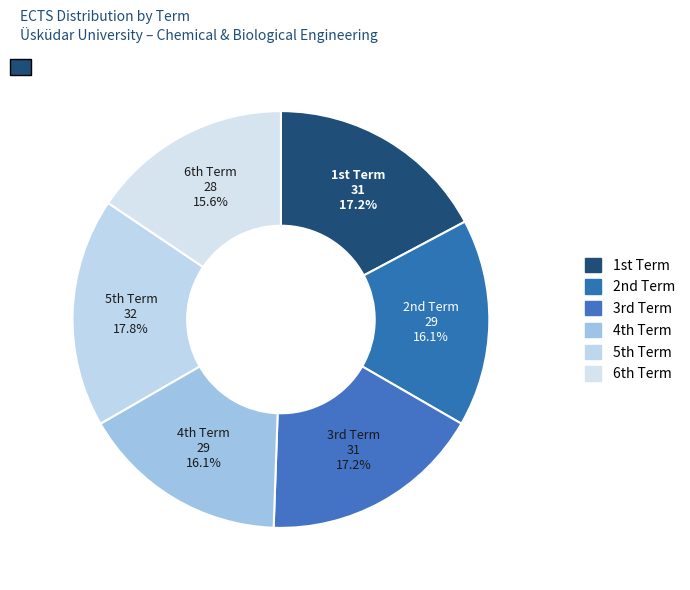

To the nearest percent, what is the difference between the largest and smallest slice percentages?

2%